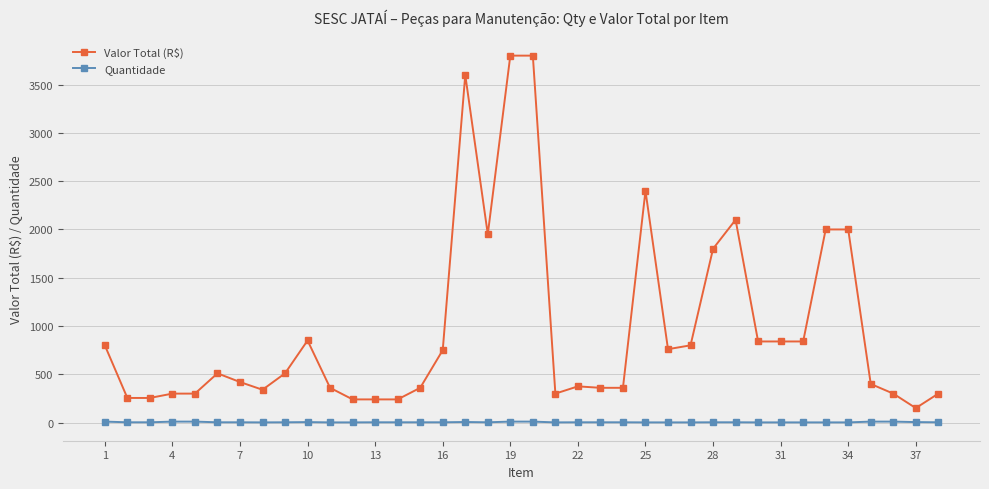

What is the value of the Quantidade point at the 33rd from the left?

2